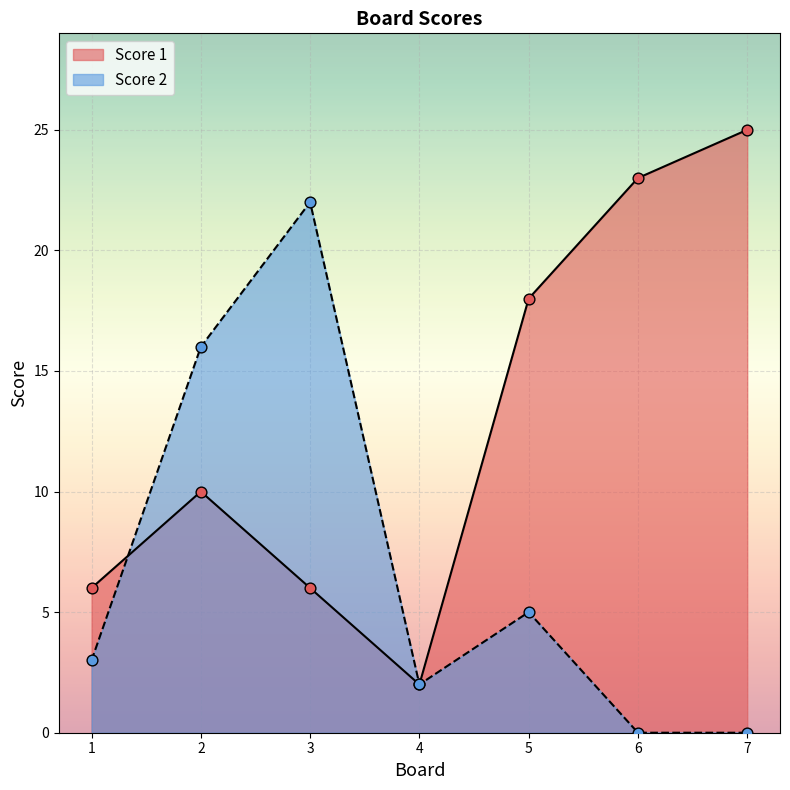

What are all the series names shown in the legend?

Score 1, Score 2